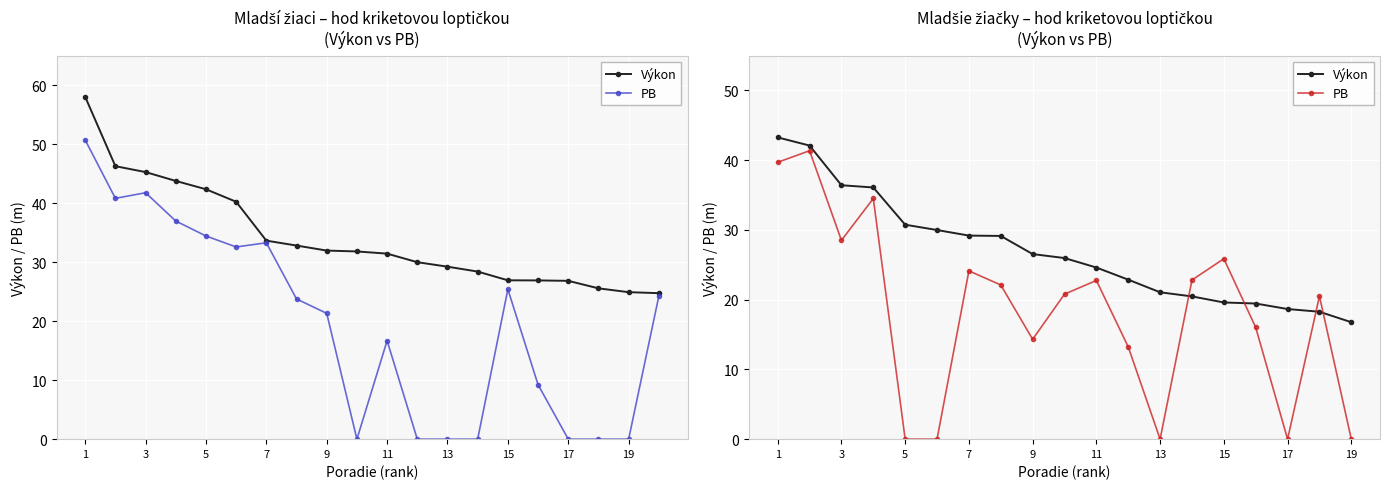

Does the chart display data point markers on the line(s)?

Yes